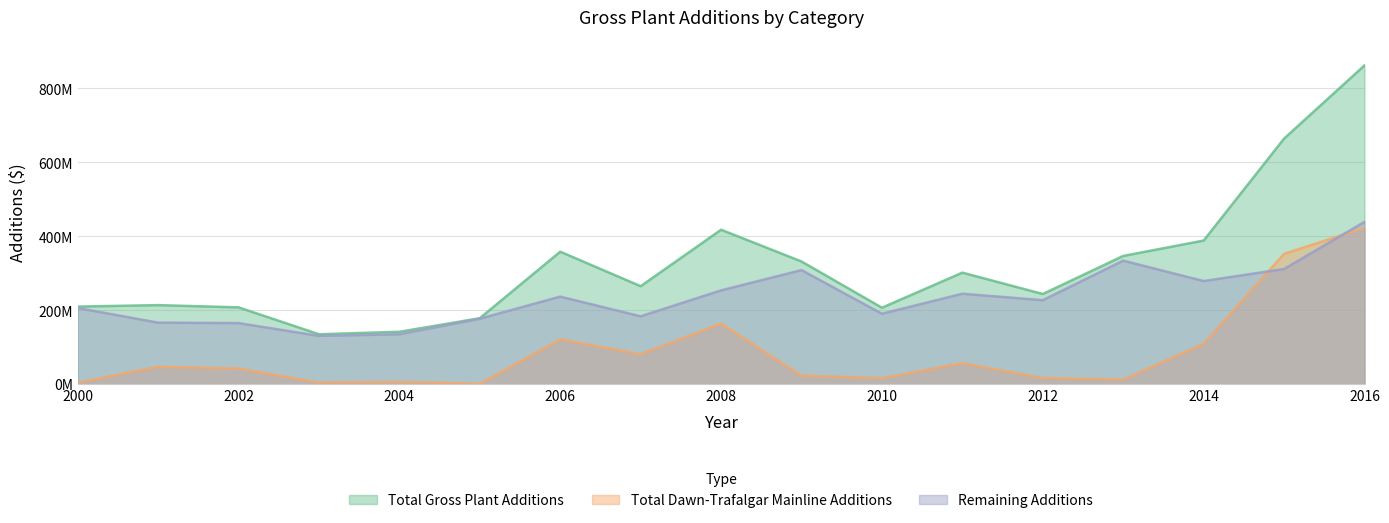

What is the approximate value of Total Dawn-Trafalgar Mainline Additions at 2015, to the nearest 50?

352600200